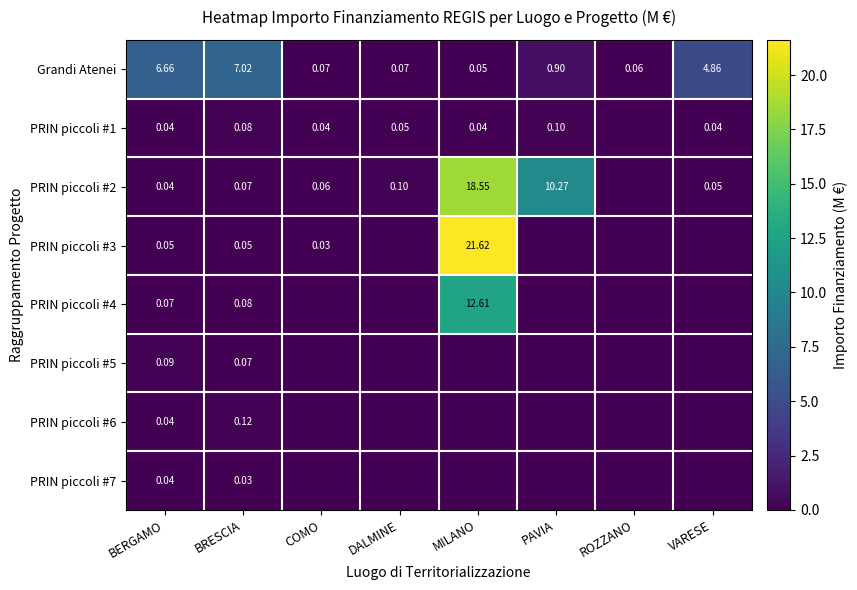

Which category has the highest value in the Grandi Atenei series?

BRESCIA